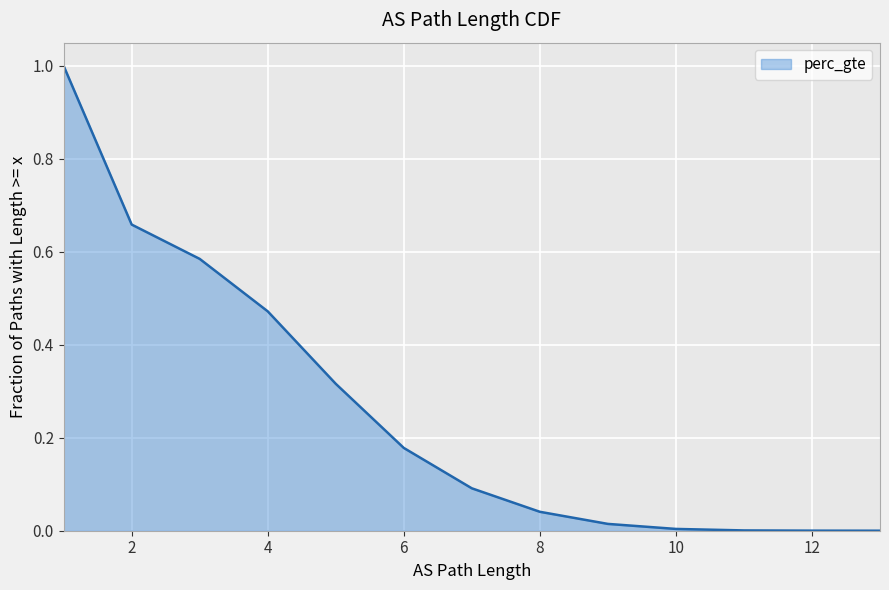

True or false: the data shows 0.1 at 7.

True